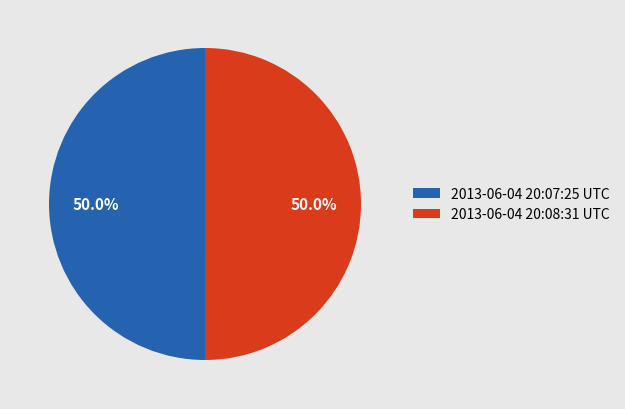

How many segments does this pie chart have?

2